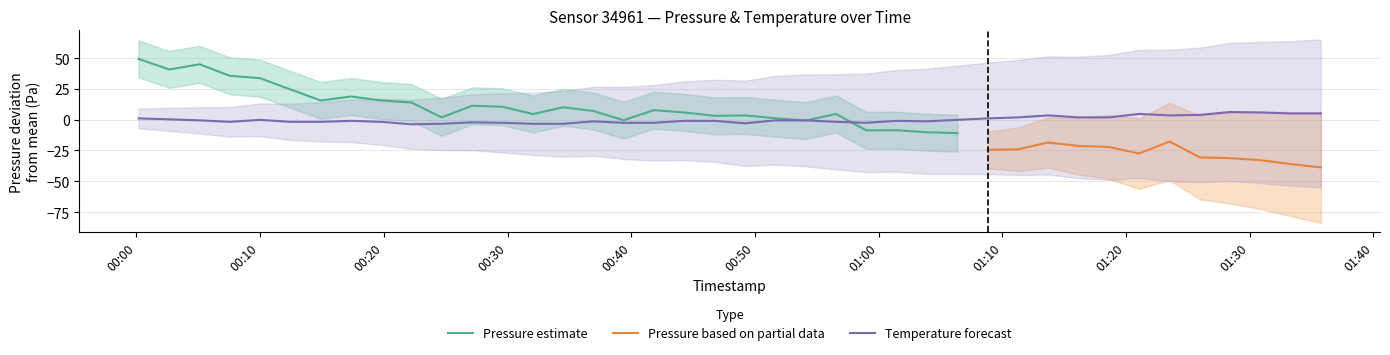

True or false: the data has more than 0 interior local peaks.

True